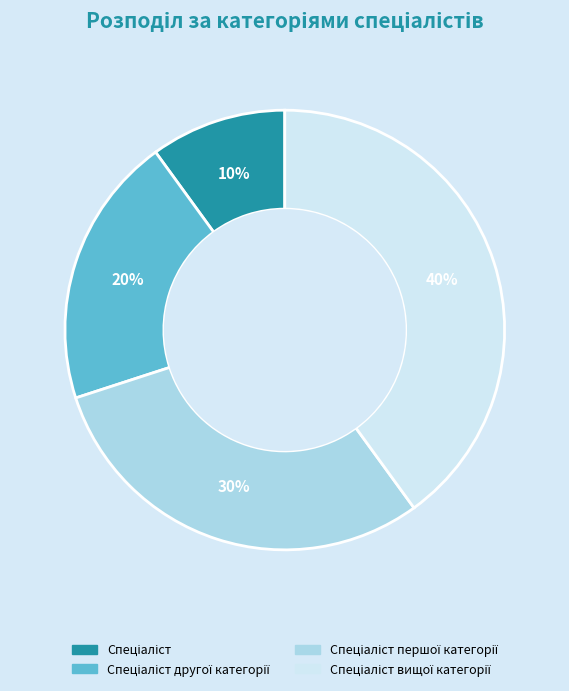

To the nearest percent, what is the difference between the largest and smallest slice percentages?

30%